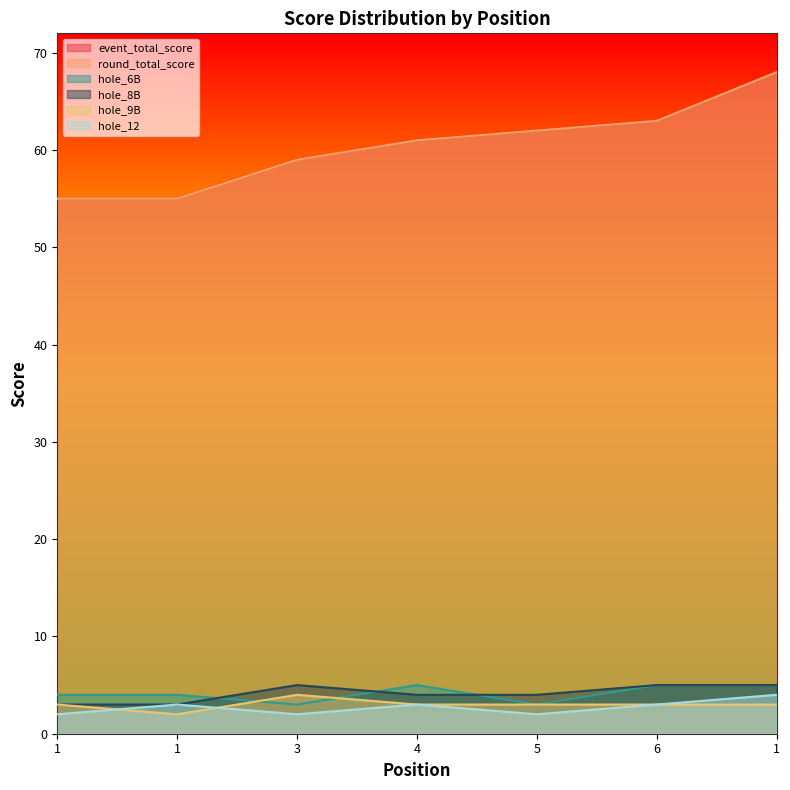

Where does the round_total_score series first go above 61?

5